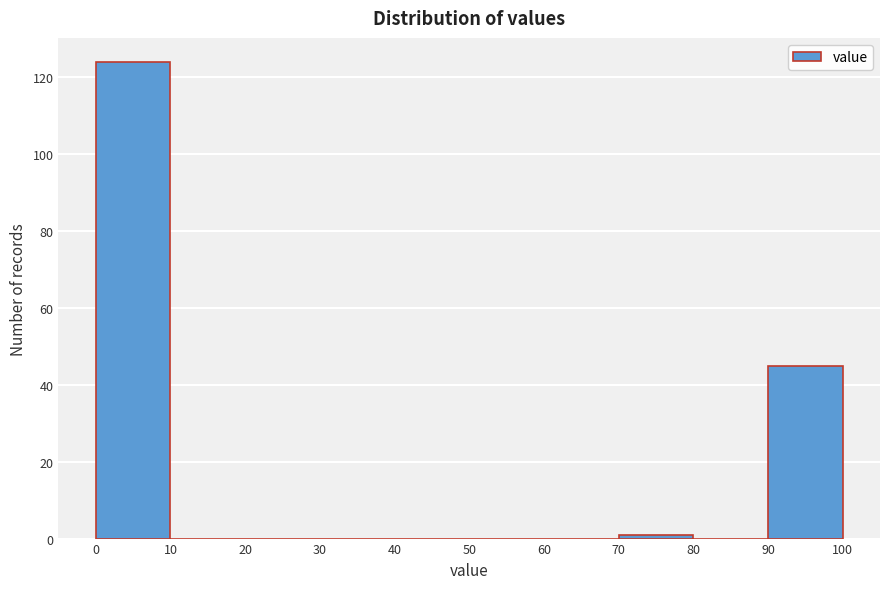

Reading left to right, list every bar in this chart as the range it spans on the x-axis followed by its height. The values are not printed on the chart, so give them approximately, as read against the axis.

0 to 10: 124
10 to 20: 0
20 to 30: 0
30 to 40: 0
40 to 50: 0
50 to 60: 0
60 to 70: 0
70 to 80: under 2
80 to 90: 0
90 to 100: 46